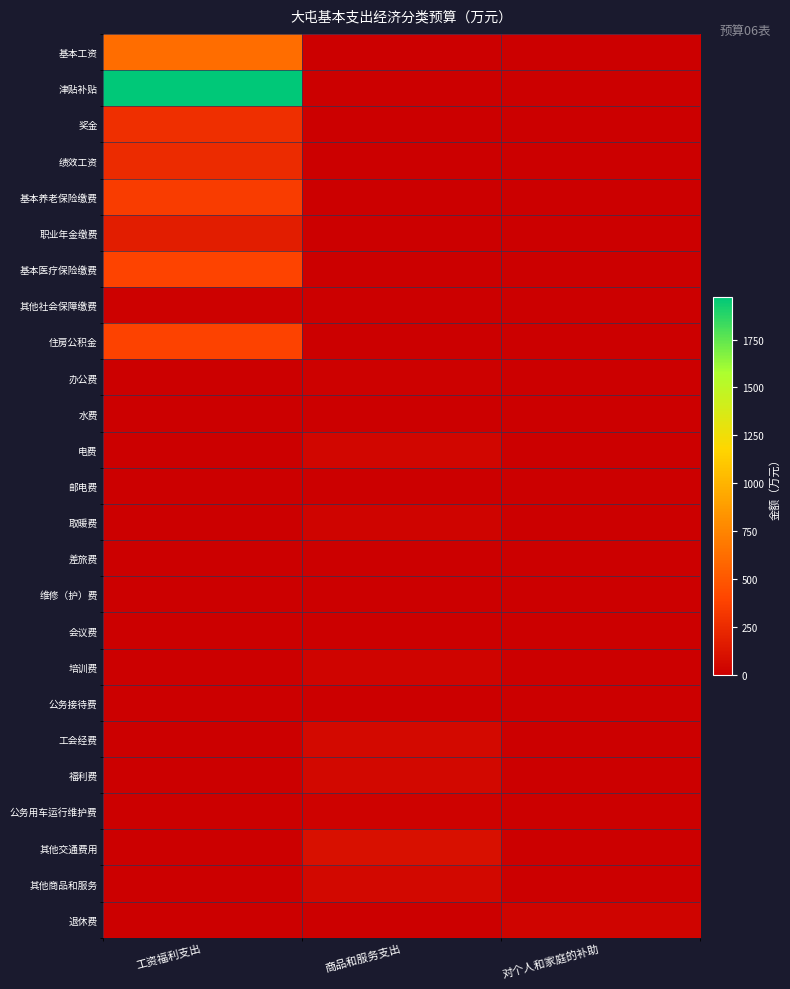

At which category does the chart reach its peak across all series?

工资福利支出